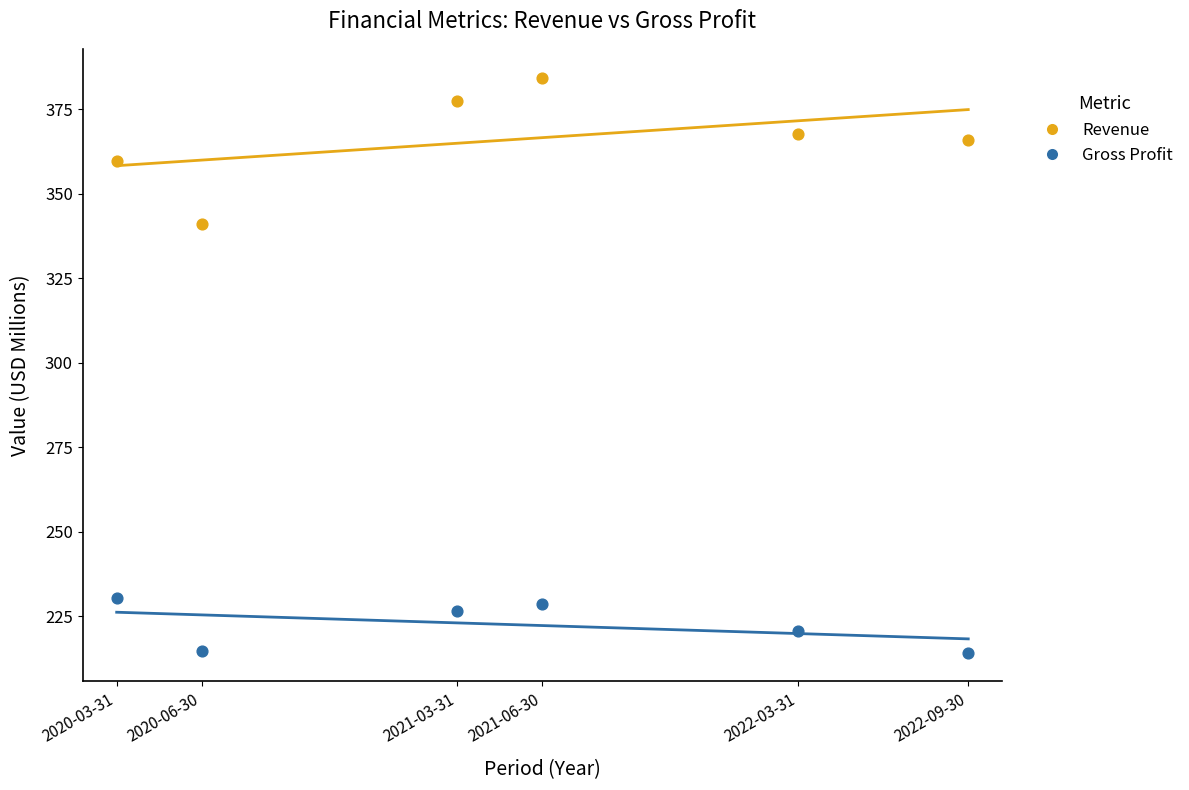

Which series has the widest spread of Y values?

Revenue